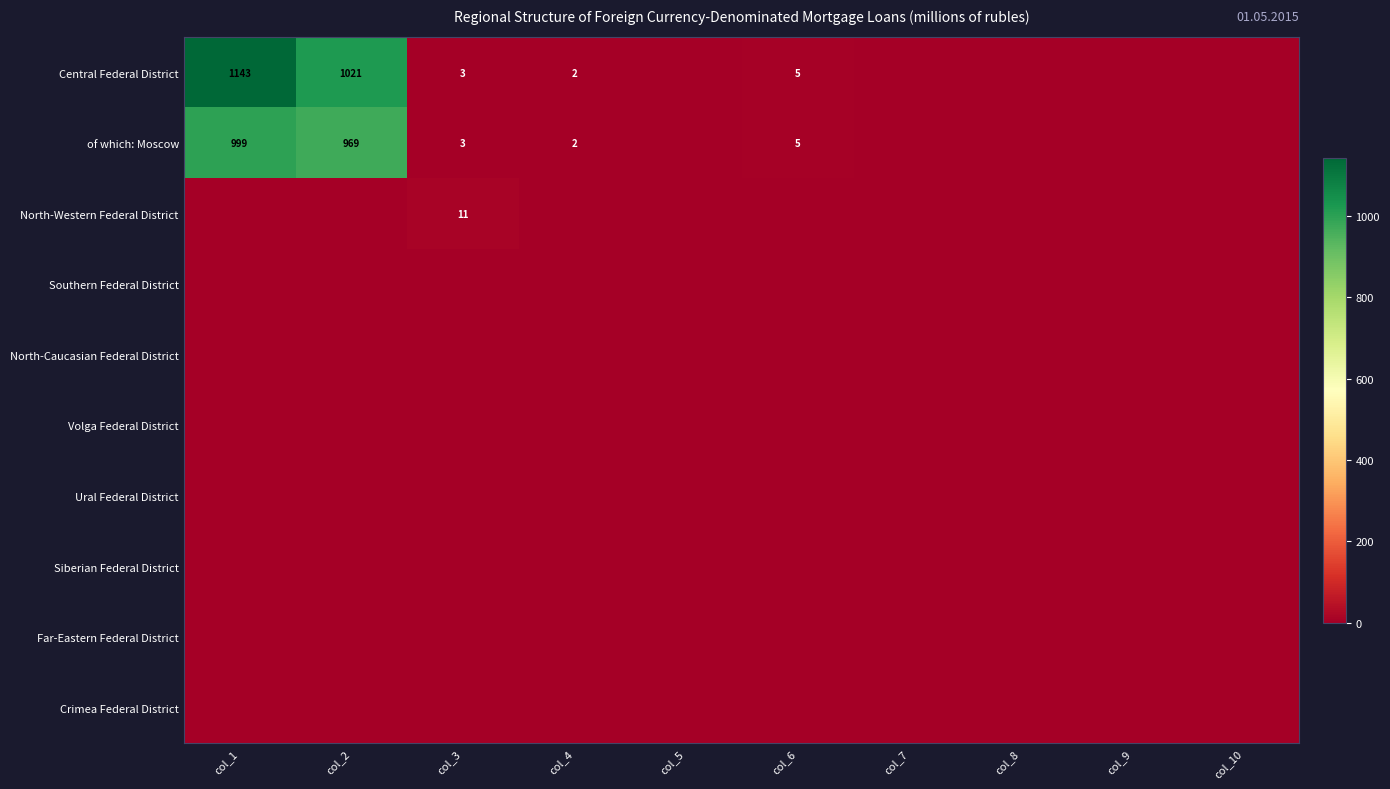

At which category is the sum across all series the highest?

col_1